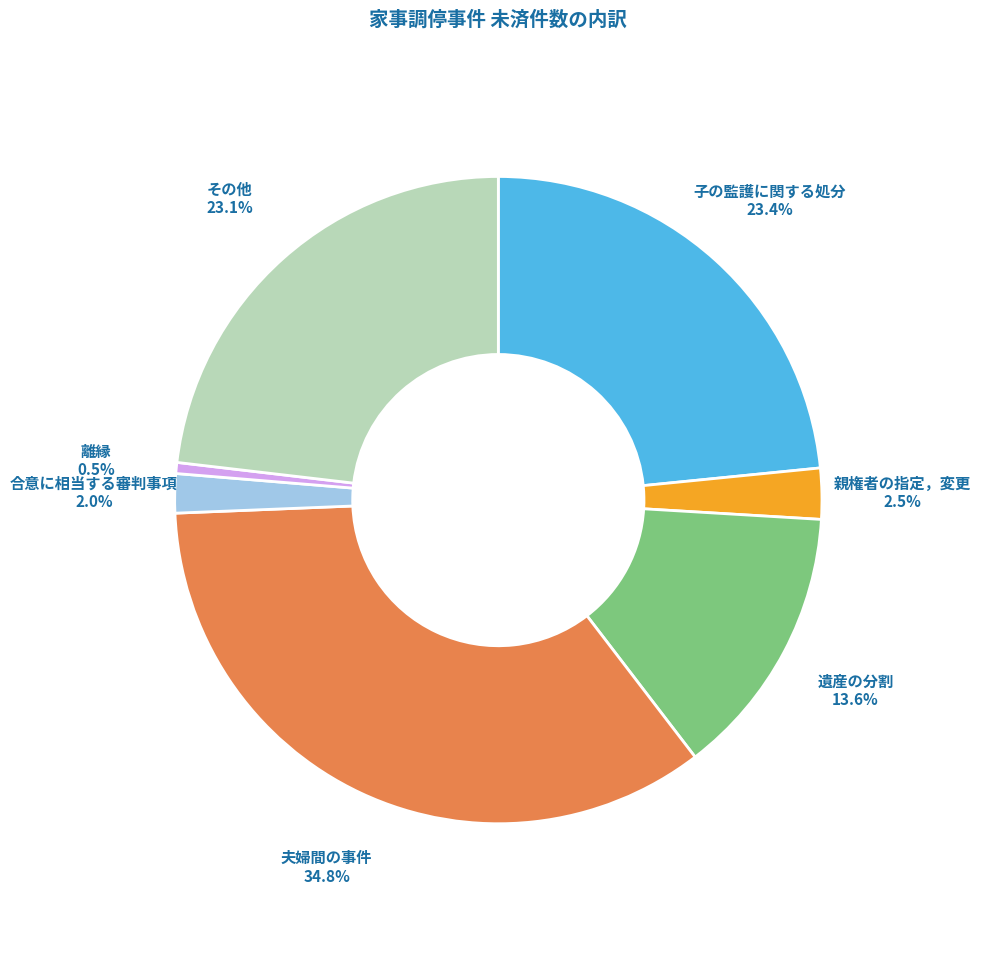

Which has a higher value, 遺産の分割 or 夫婦間の事件?

夫婦間の事件